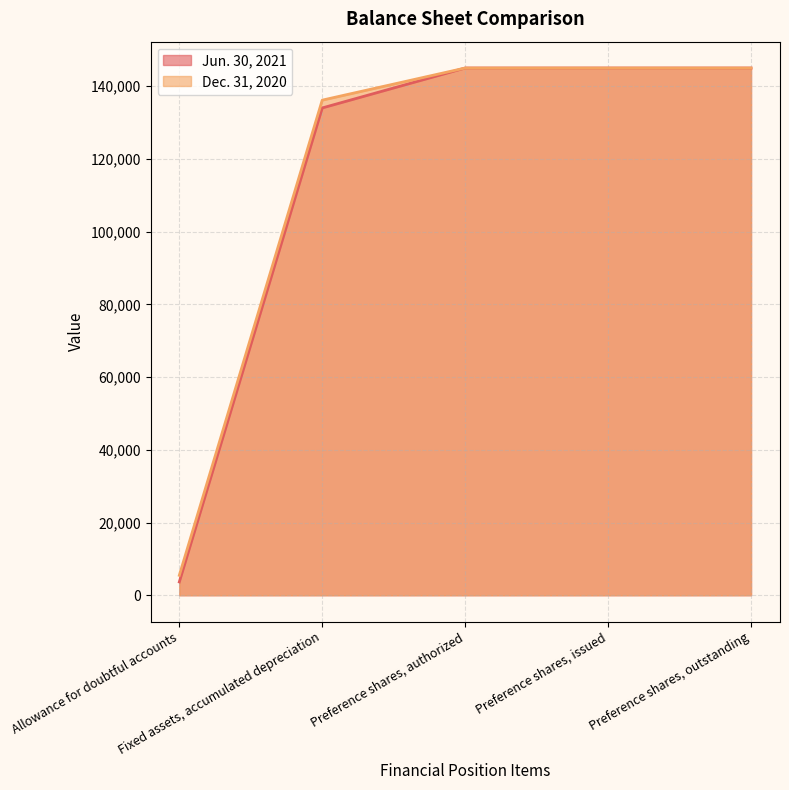

True or false: Dec. 31, 2020 has a value of 145000 at Preference shares, outstanding.

True